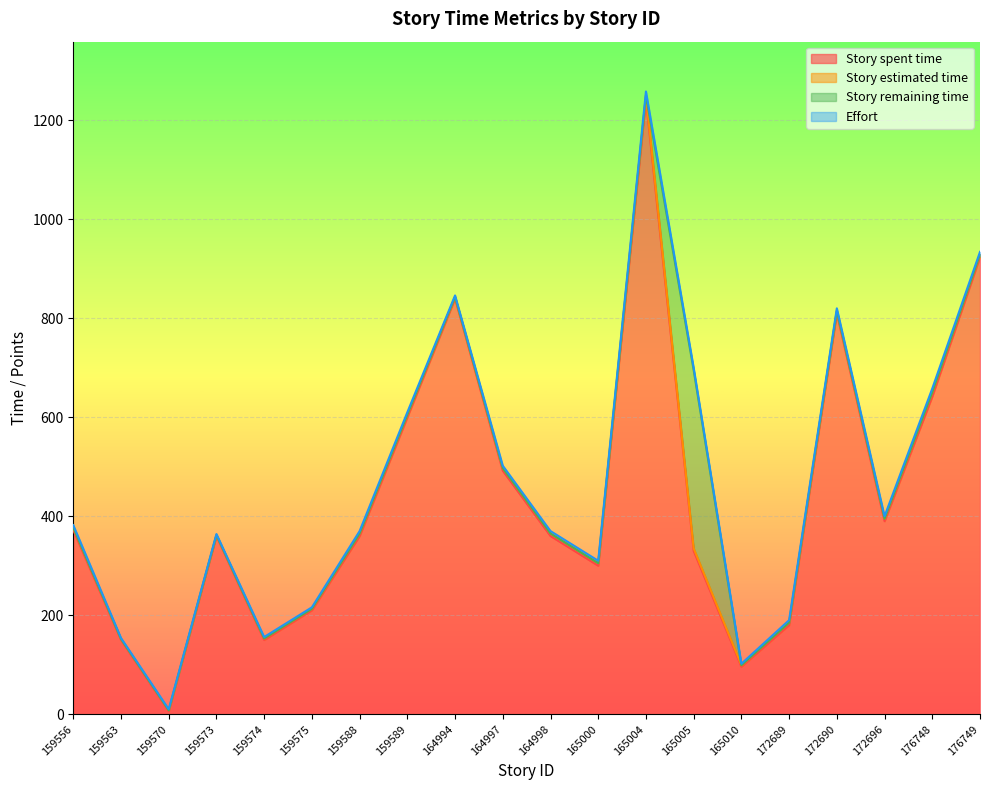

What value does the Story estimated time series have at 164998?

5